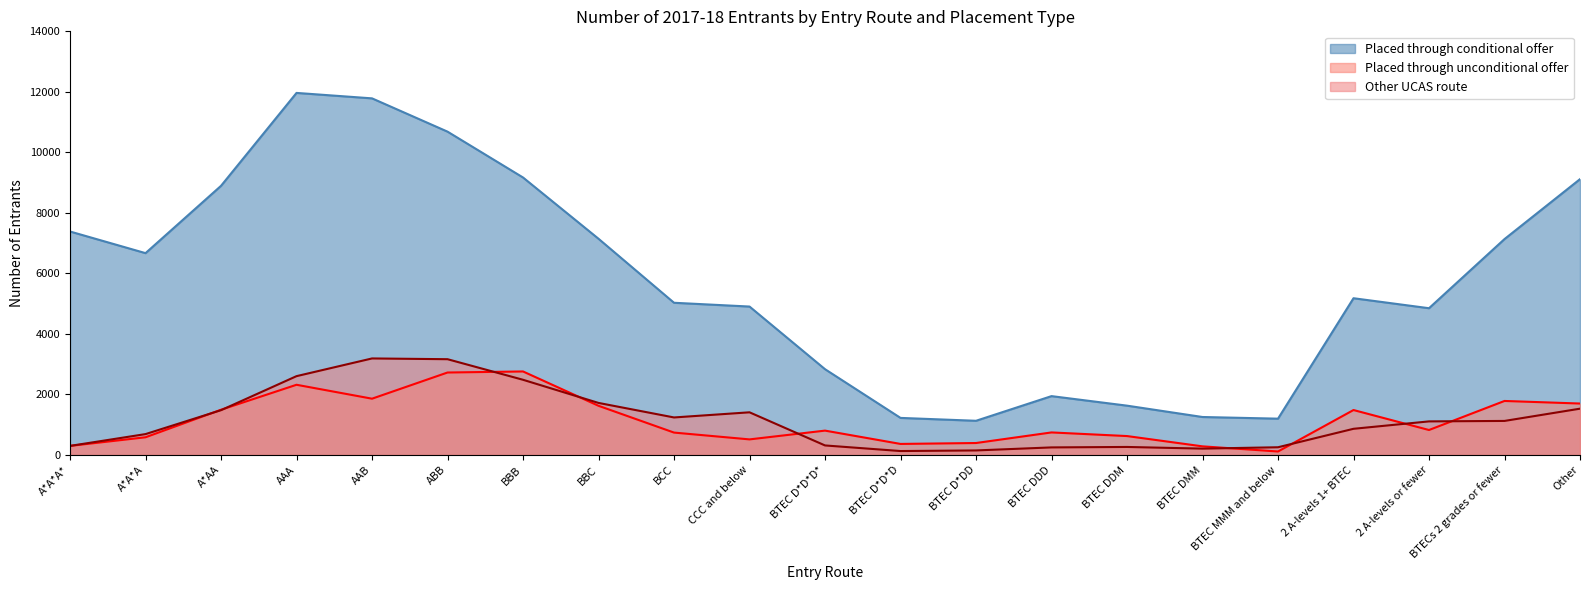

At which label does Placed through conditional offer reach its peak?

AAA